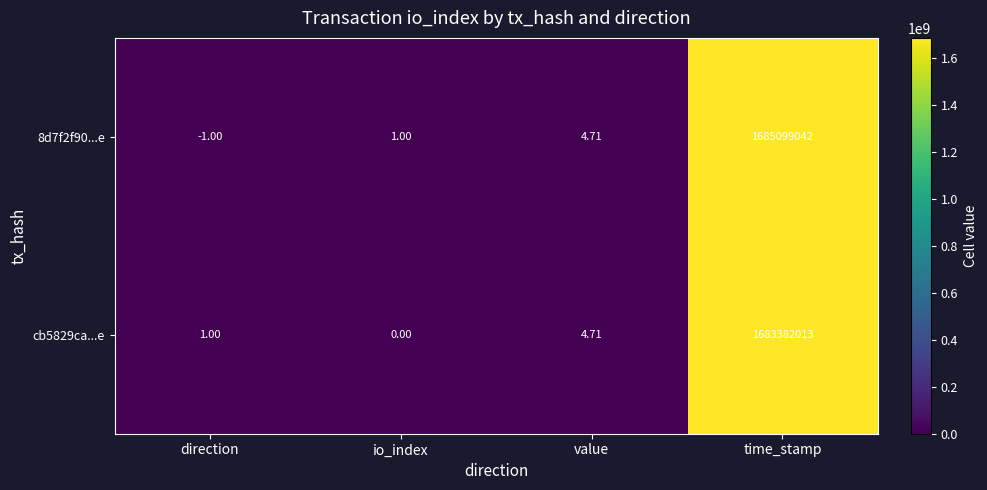

Where does the cb5829ca...e series first go above 4?

value